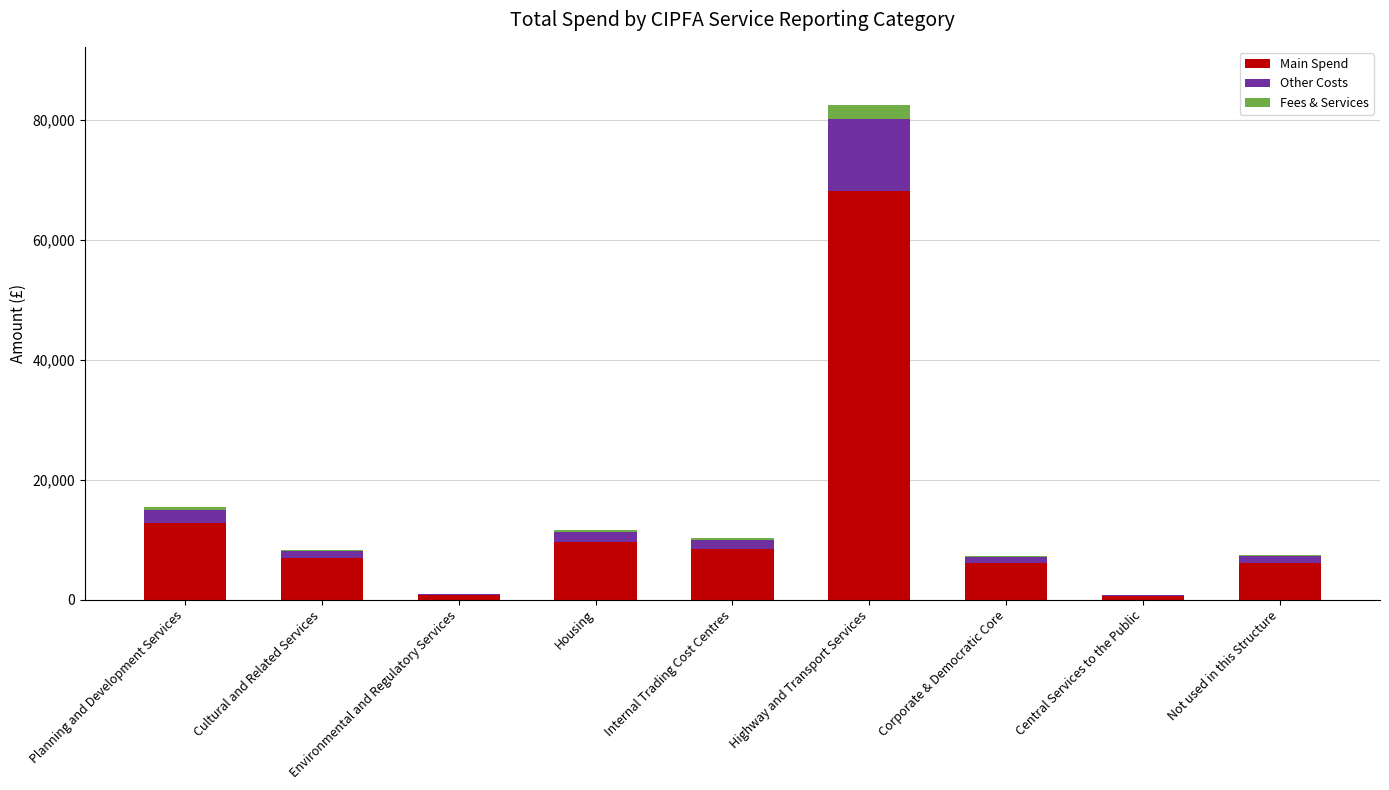

What is the sum of all Main Spend values?

119373.9